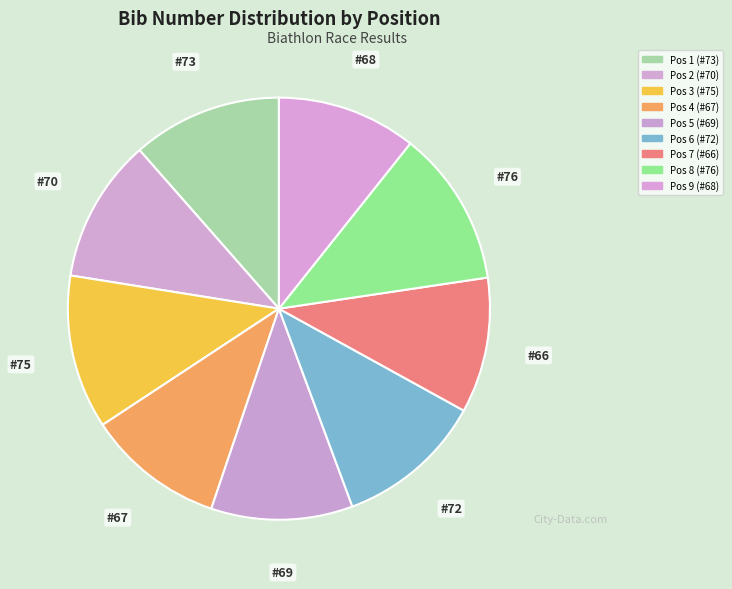

Count the number of slices in the pie.

9